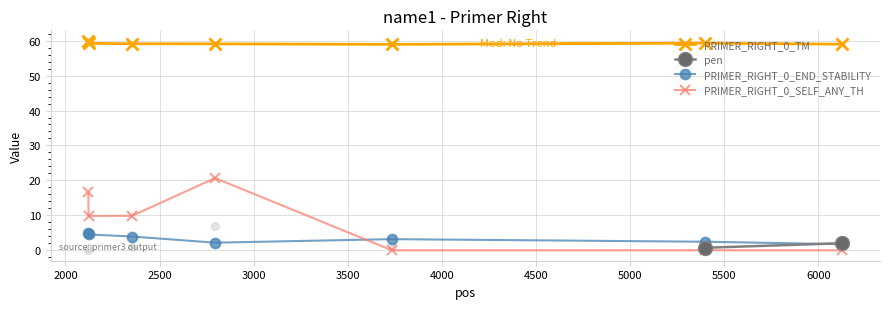

Which series contains the lowest Y value?

PRIMER_RIGHT_0_SELF_ANY_TH